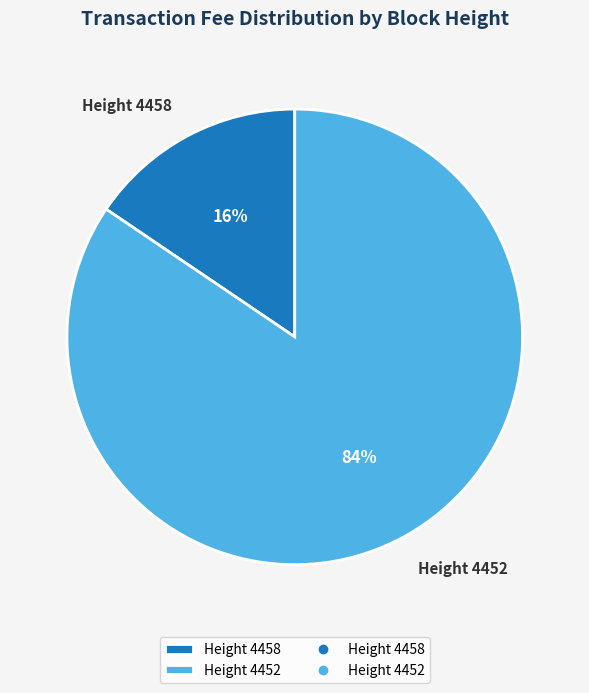

To the nearest percent, what portion does Height 4458 represent?

16%